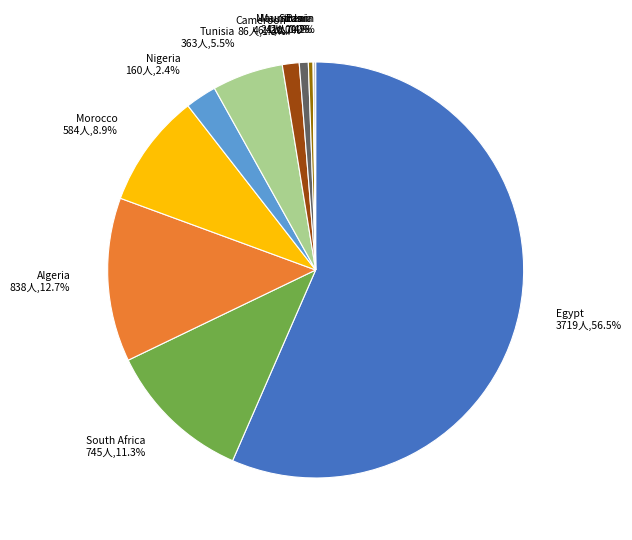

What is the ratio of the value at Algeria to the value at South Africa?

1.1